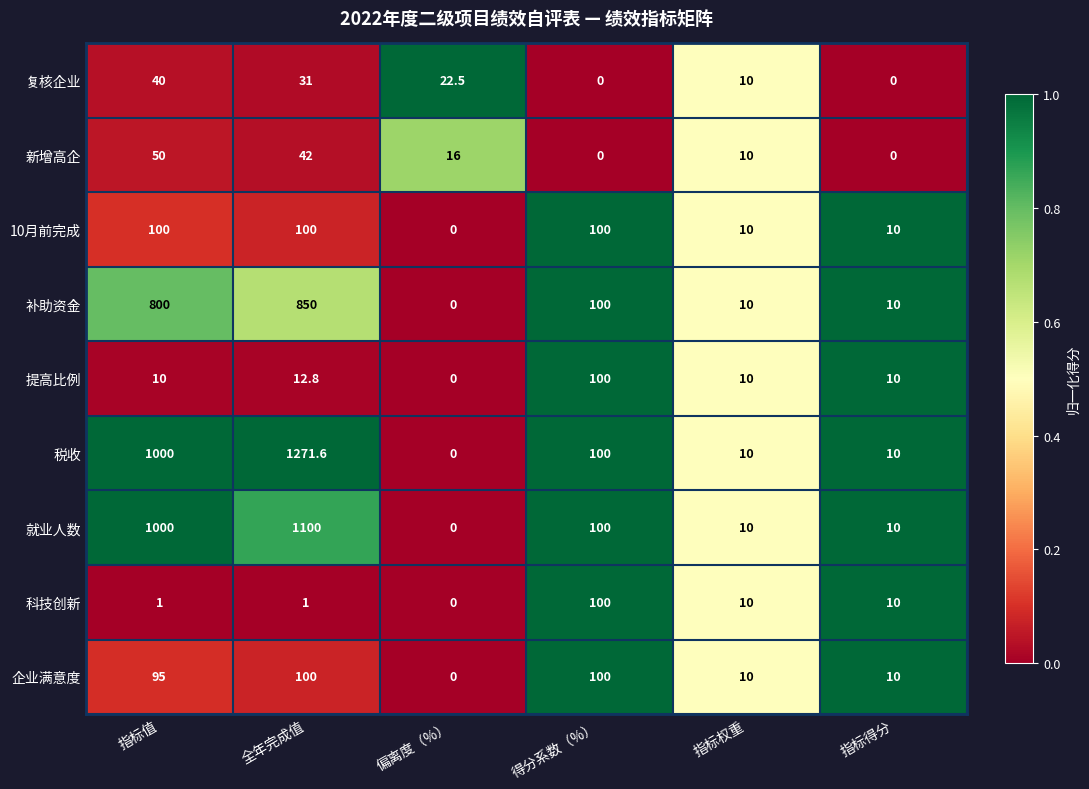

Where is 新增高企 nearest to the value 25?

偏离度（%）